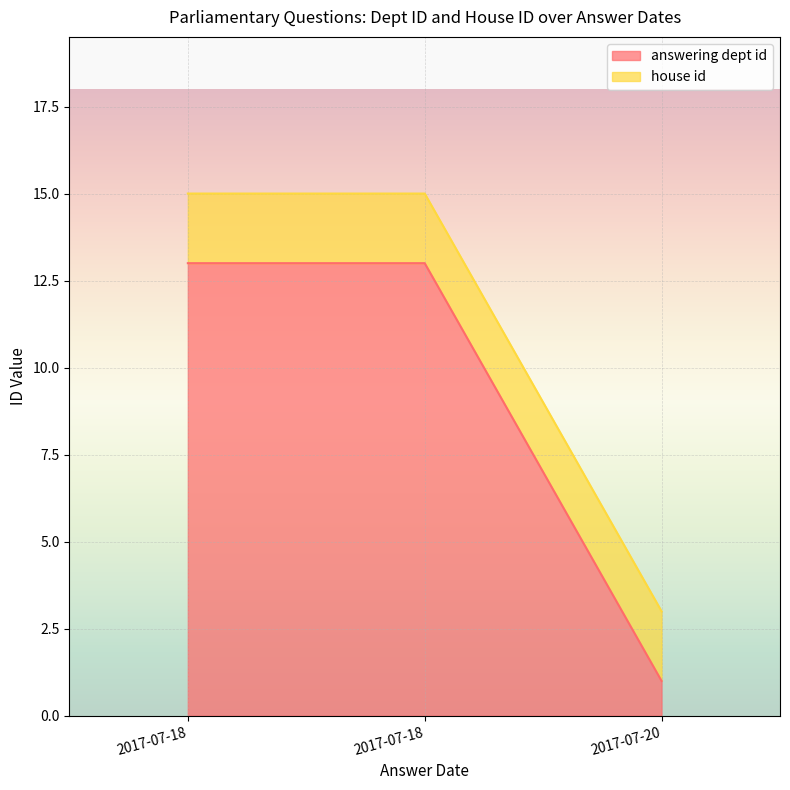

What is the difference between the values at 2017-07-20 and 2017-07-18?

12